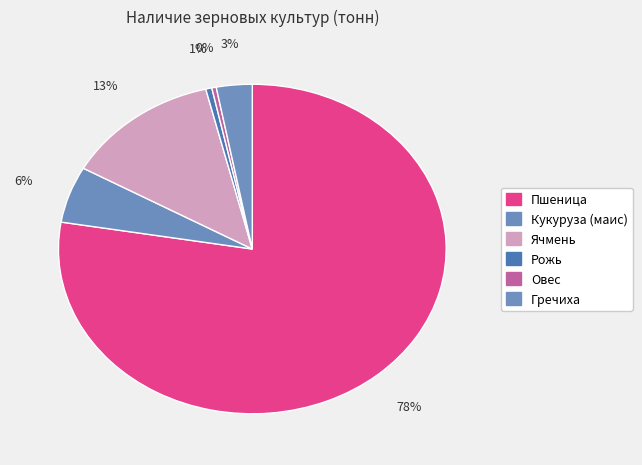

To the nearest percent, what is the difference between the largest and smallest slice percentages?

77%